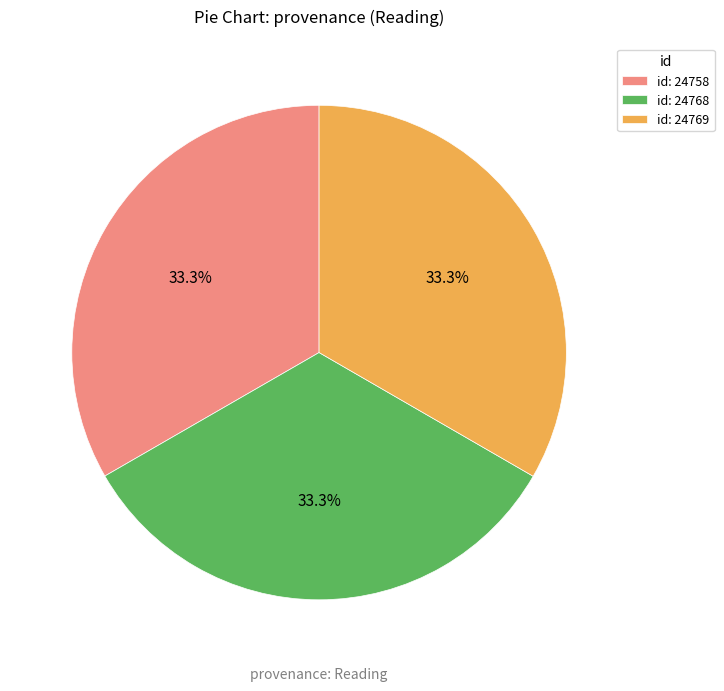

What percentage is NOT represented by id: 24758?

66.7%